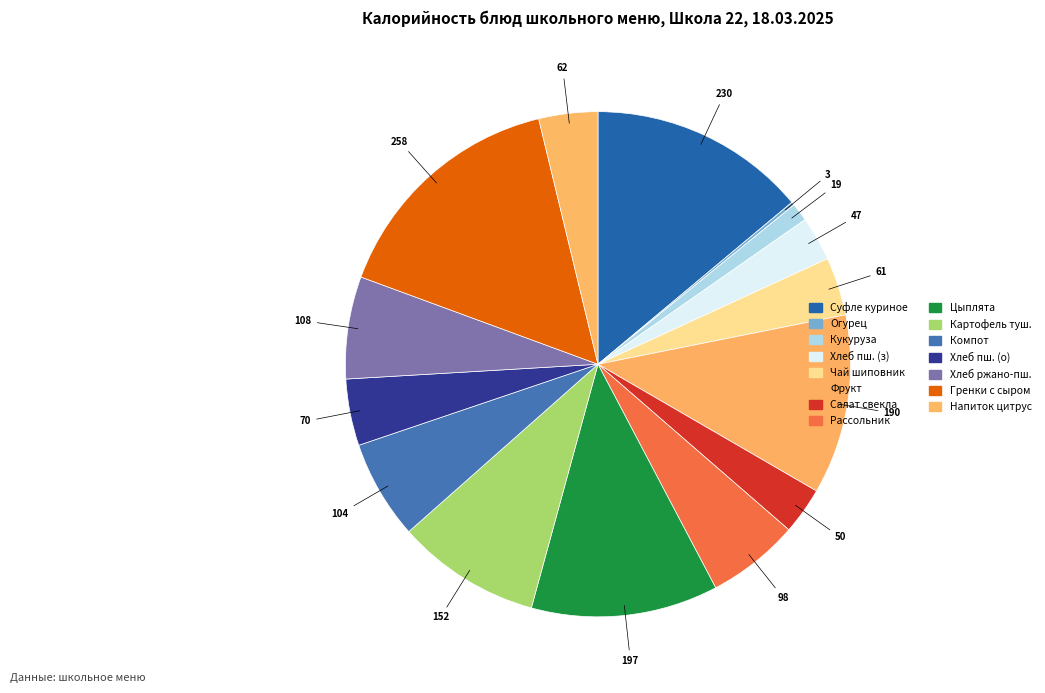

To the nearest percent, what is the difference between the largest and smallest slice percentages?

15%